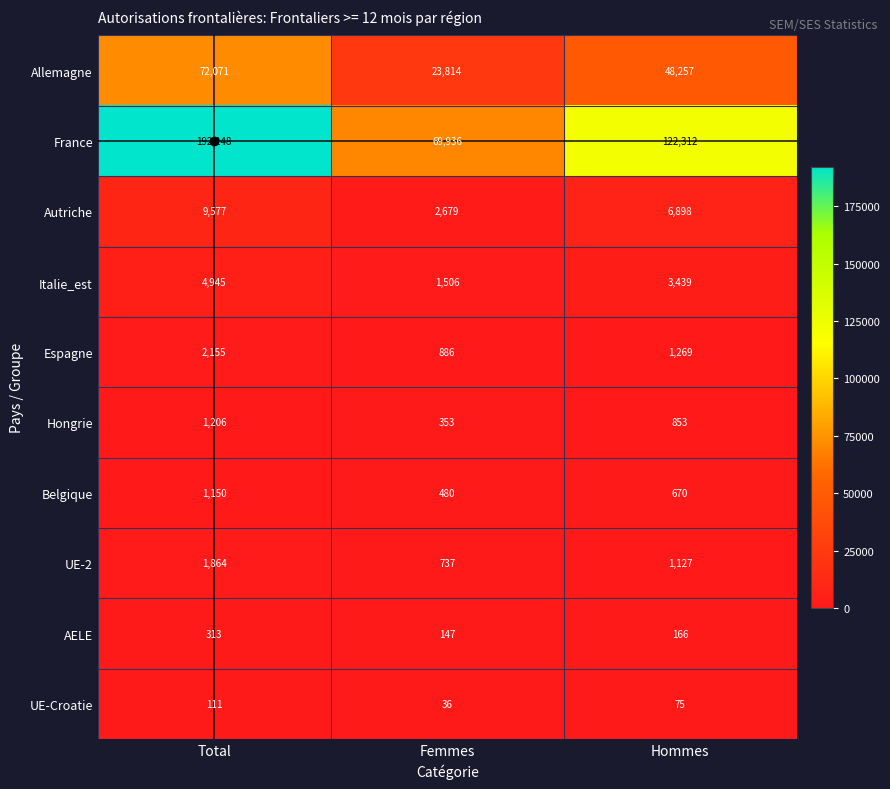

Which series has the largest range (max minus min)?

France